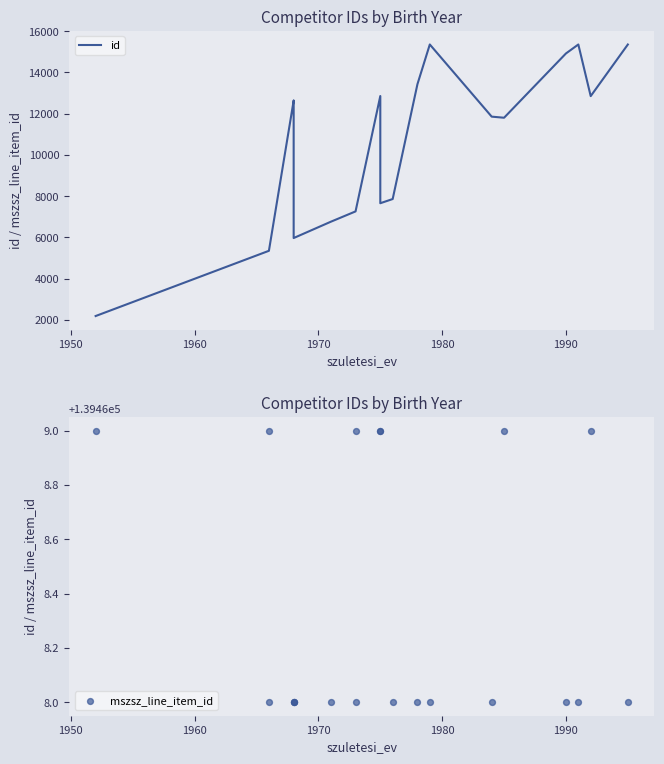

At how many categories does at least one series exceed 77774?

20